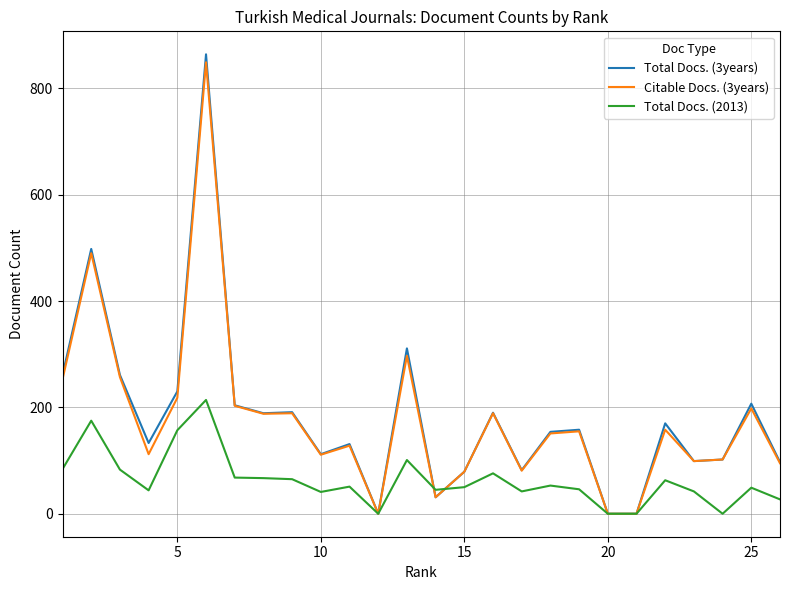

Which series has the largest range (max minus min)?

Total Docs. (3years)